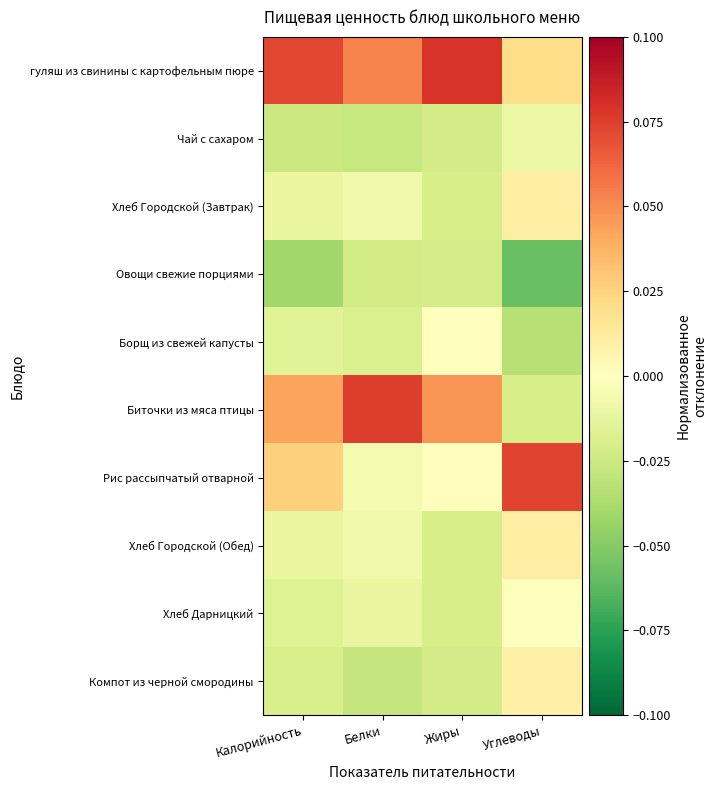

What is the difference between the highest and lowest values at Углеводы?

0.1